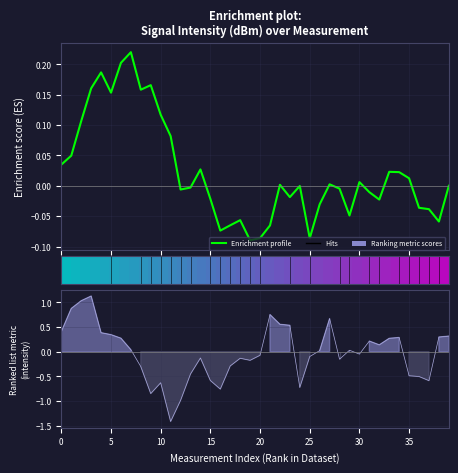

How many distinct data groups are displayed?

2